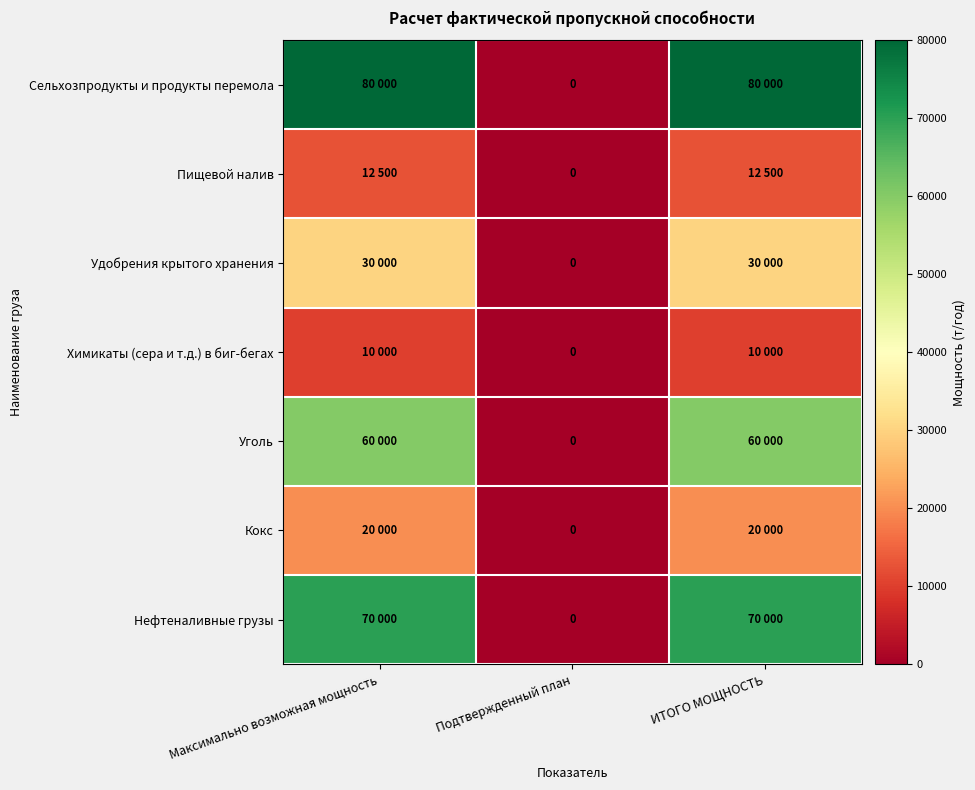

The value of Пищевой налив at Подтвержденный план is 0. True or false?

True